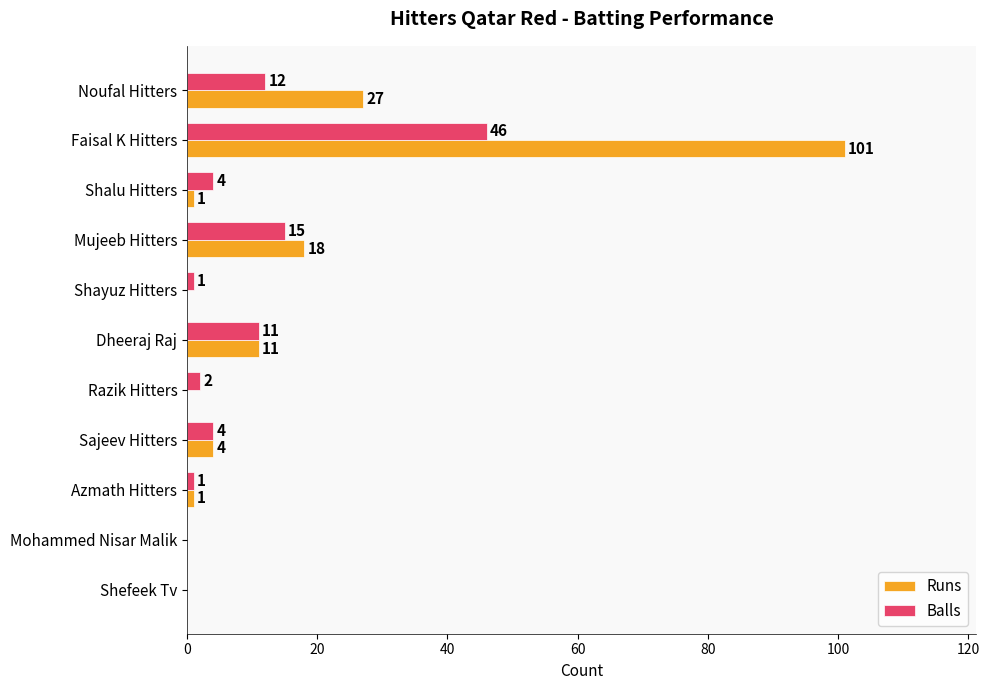

Where is Balls nearest to the value 23?

Mujeeb Hitters